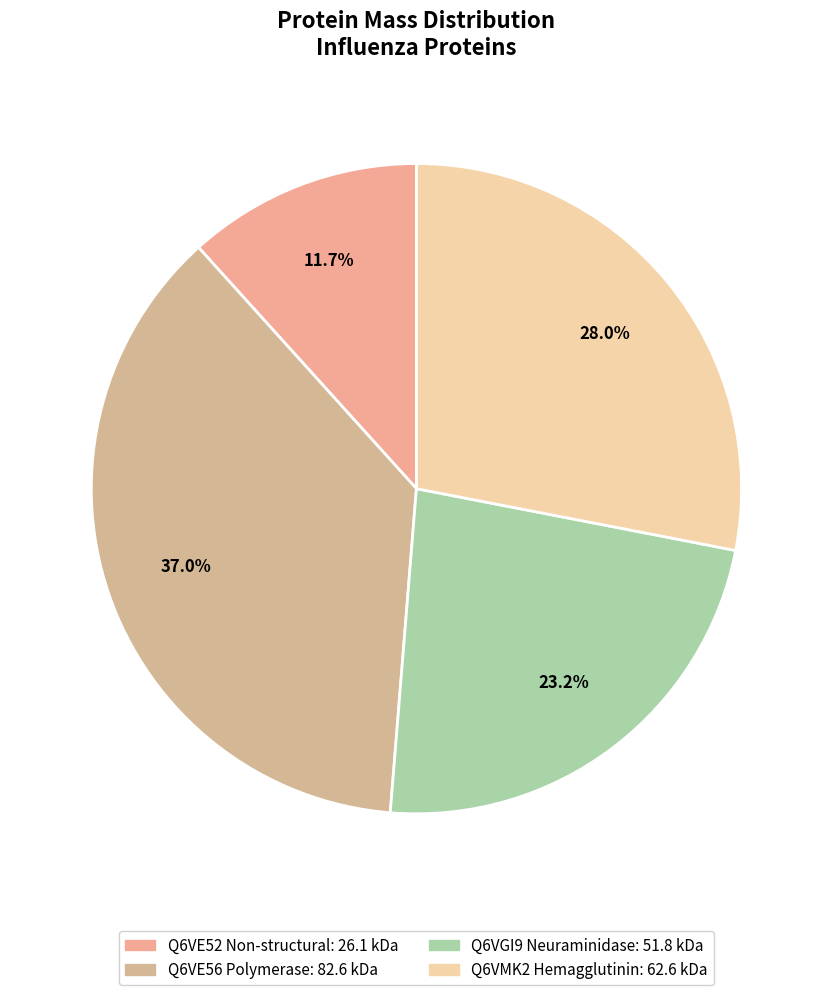

How much of the chart is everything except Q6VGI9 Neuraminidase?

76.8%